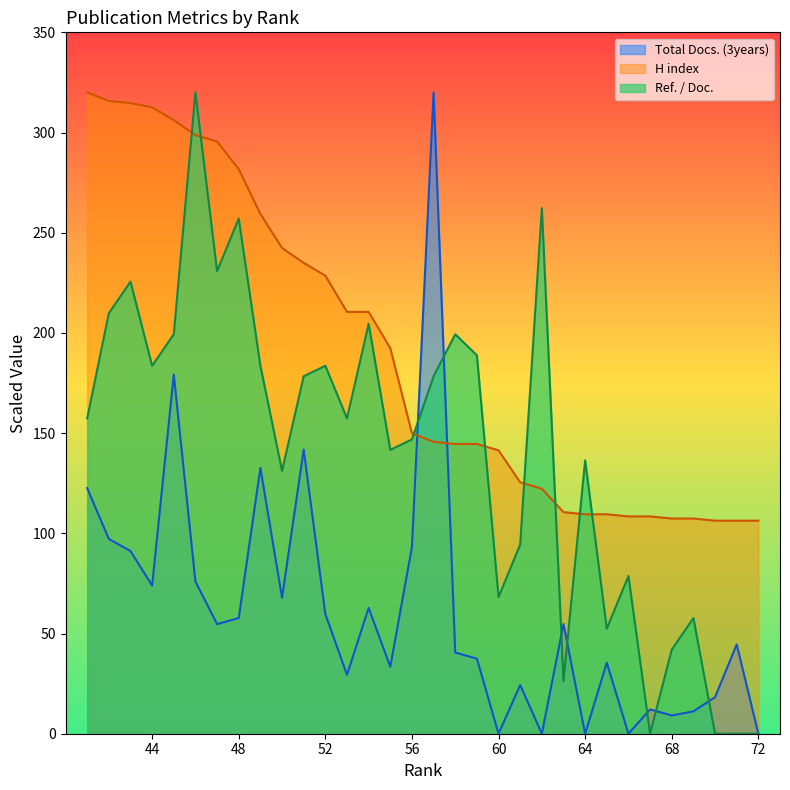

Is it true that Ref. / Doc. equals 304.7 at 52?

False